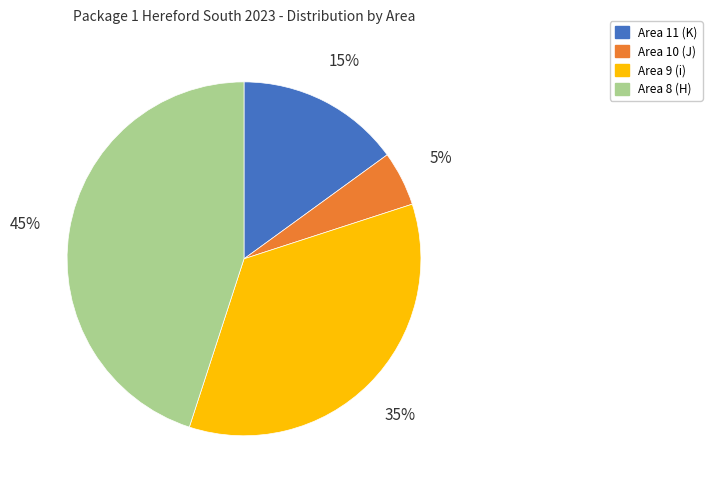

What is the largest slice in the pie chart?

Area 8 (H)